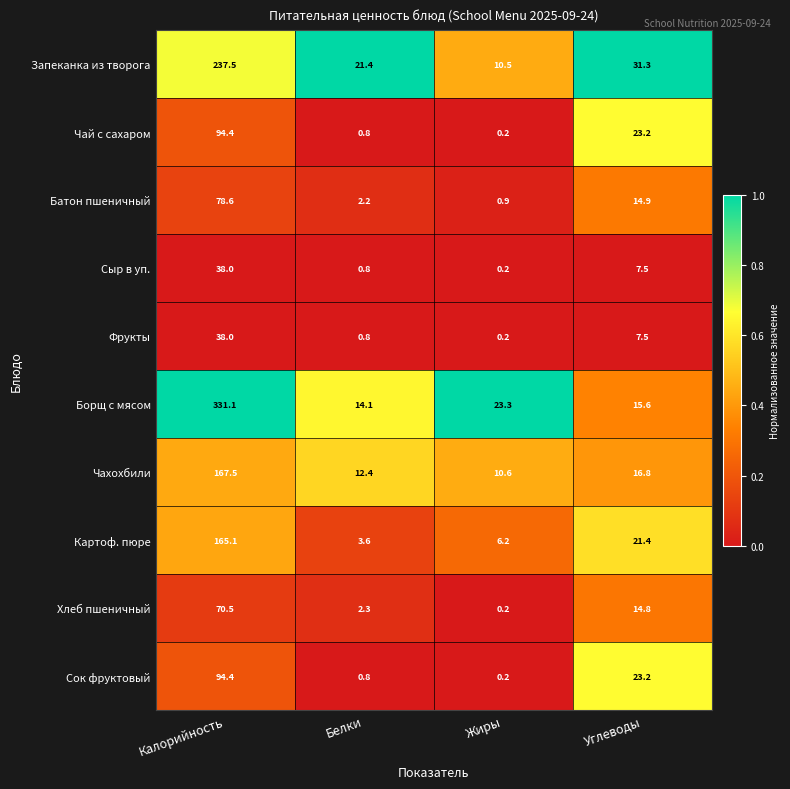

Rank the categories by Чай с сахаром value from lowest to highest.

Жиры, Белки, Углеводы, Калорийность